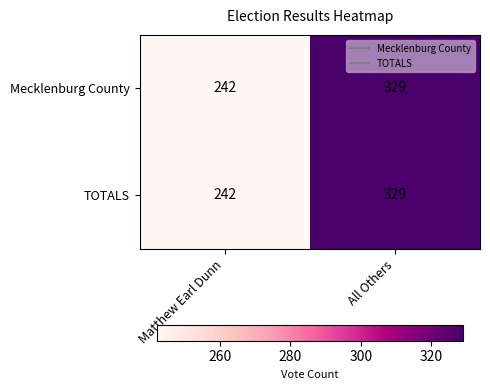

What is the difference between the Mecklenburg County values at All Others and Matthew Earl Dunn?

87